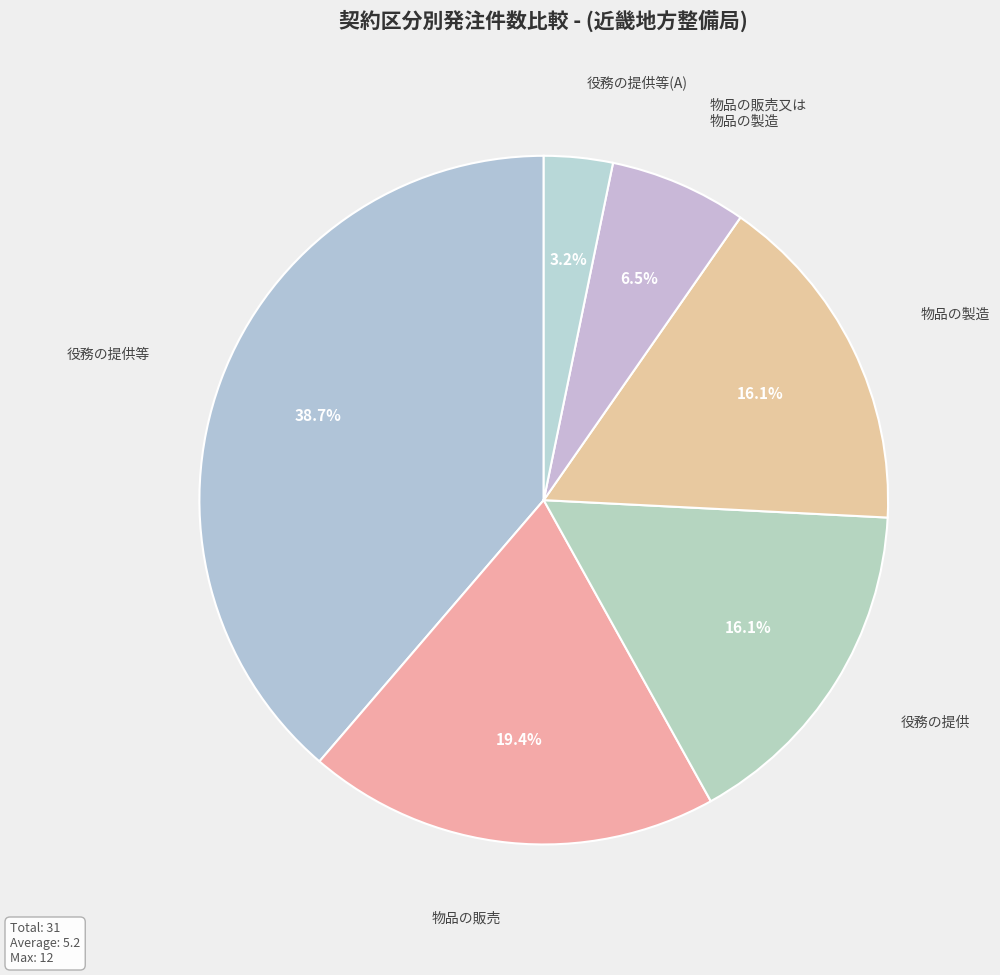

To the nearest percent, what is the difference between the 役務の提供 and 物品の販売 slice percentages?

3%